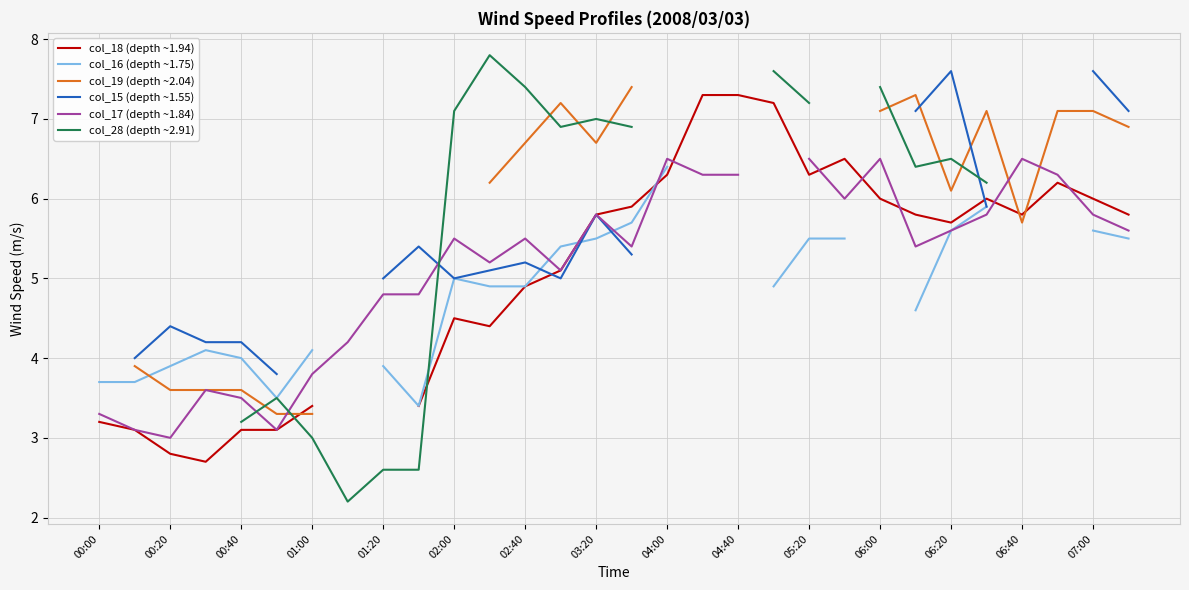

What are all the series names shown in the legend?

col_18 (depth ~1.94), col_16 (depth ~1.75), col_19 (depth ~2.04), col_15 (depth ~1.55), col_17 (depth ~1.84), col_28 (depth ~2.91)